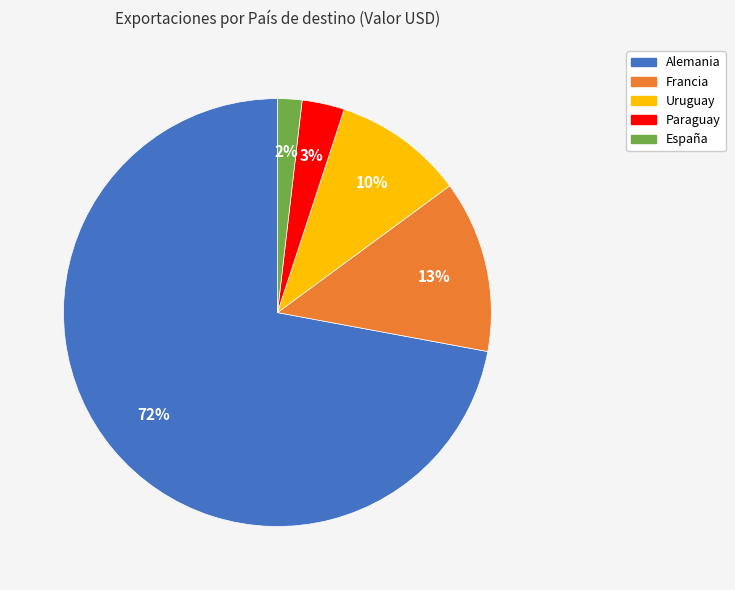

Is Alemania the majority of the pie?

Yes